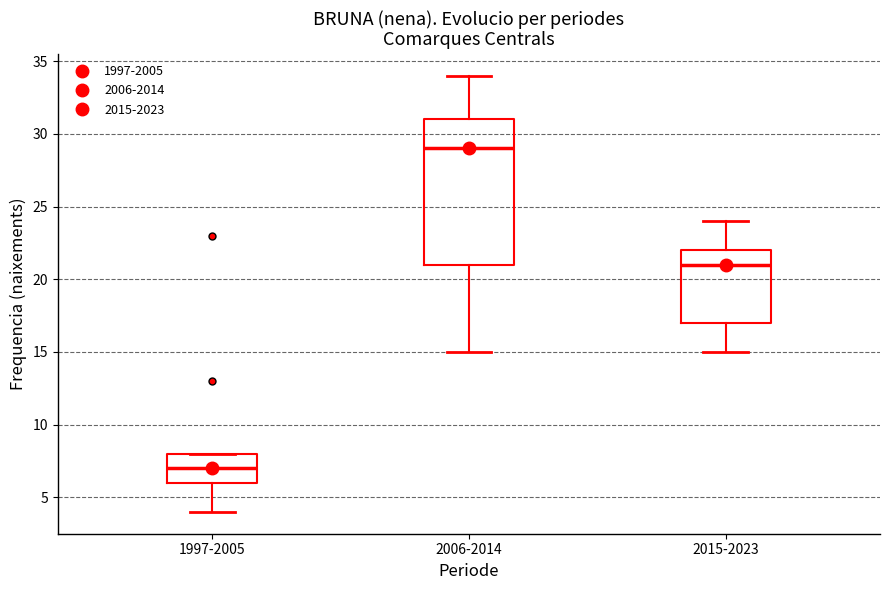

Comparing the boxes themselves (not the whiskers), which one is the tallest?

2006-2014